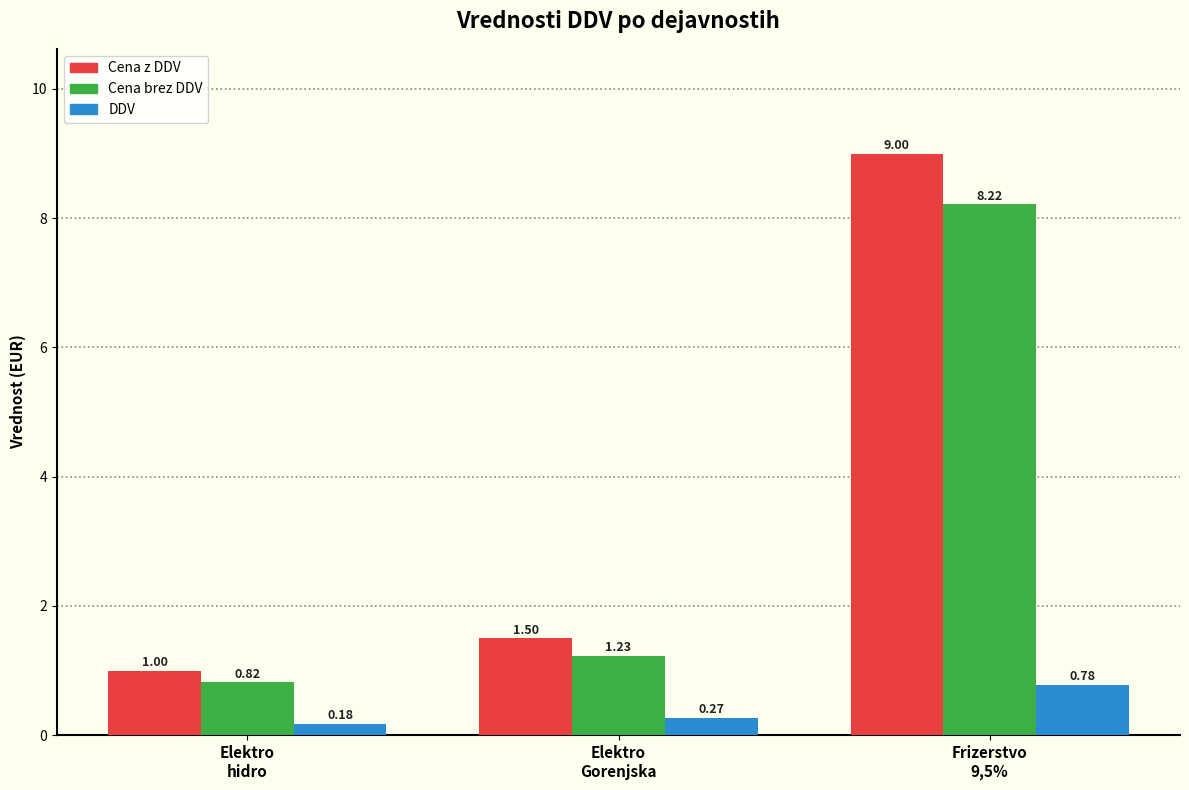

Rank the series by their maximum value, from highest to lowest.

Cena z DDV, Cena brez DDV, DDV